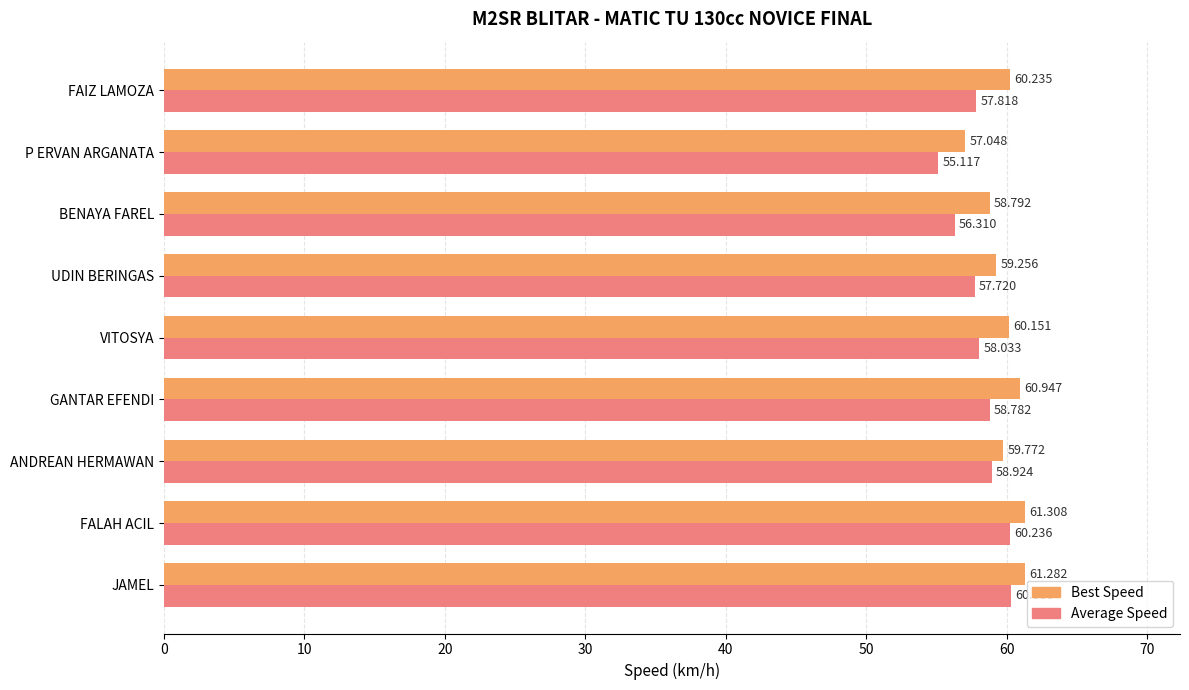

Which series has the widest spread of values?

Average Speed